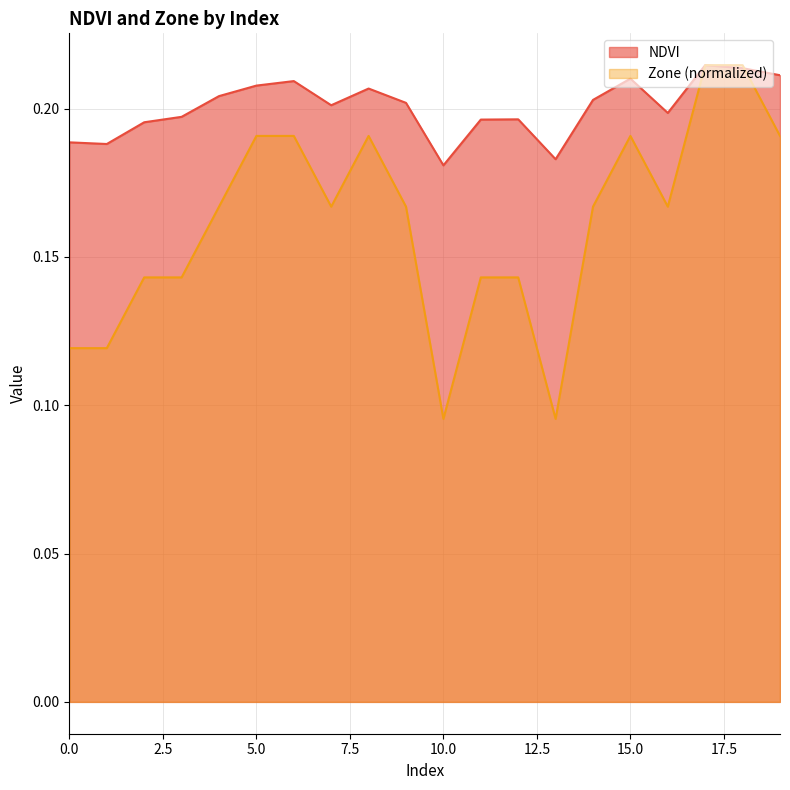

What value does the Zone series have at 10?

0.1